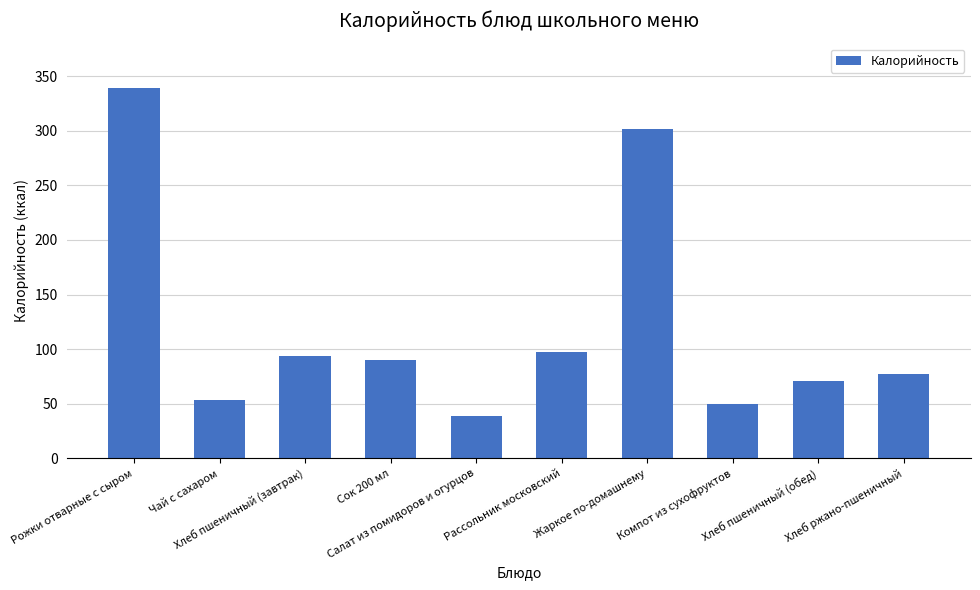

Reading left to right, extract all data points from this chart.

338.8	53.4	94.0	90.0	39.1	97.2	302.0	49.9	70.5	77.7